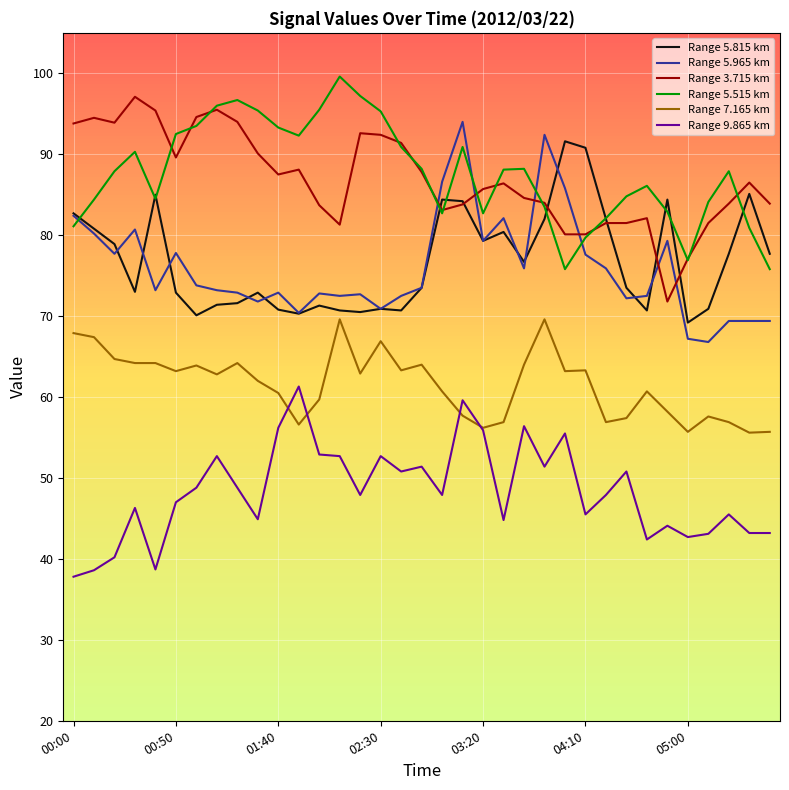

True or false: Range 3.715 km has more than 1 points higher than both neighbors.

True